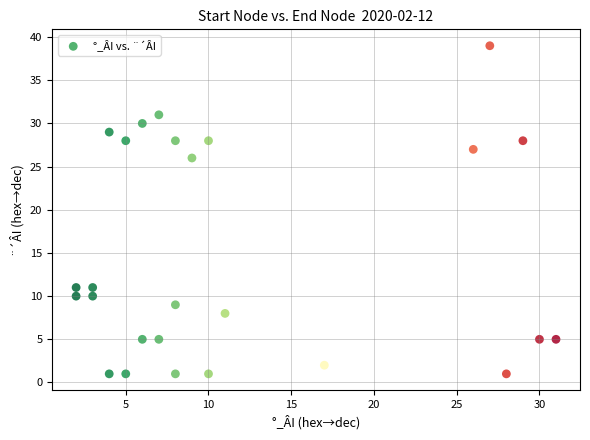

What is the range of X values (max minus min)?

29